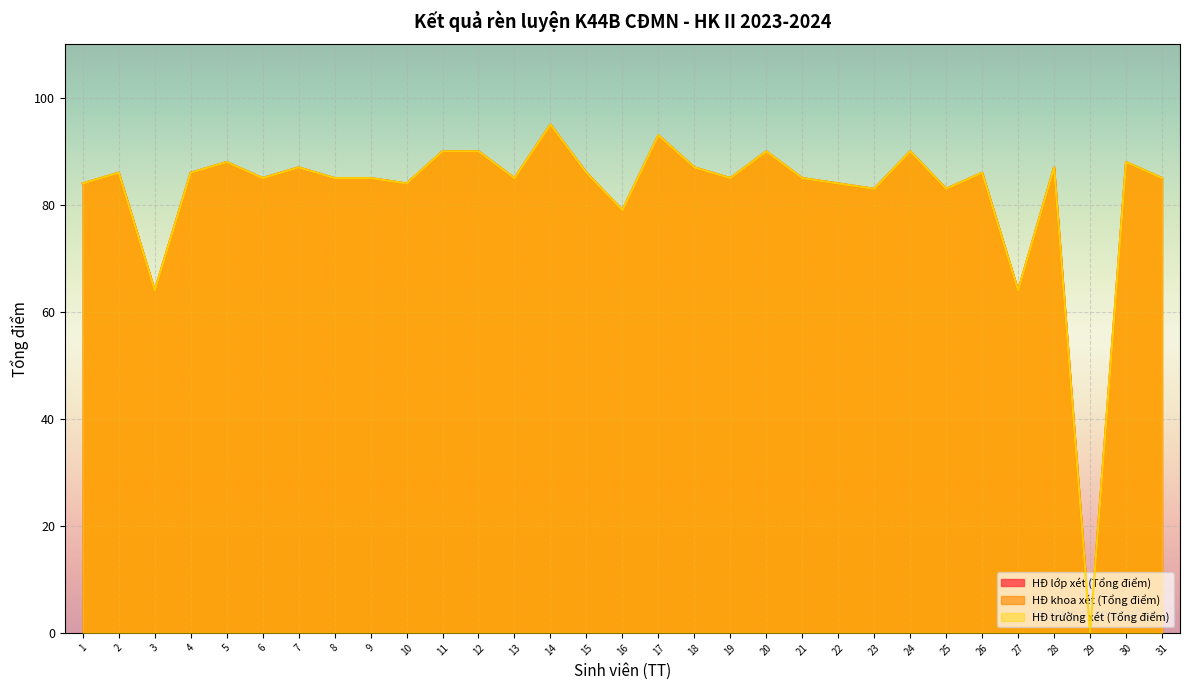

List the labels in order of HĐ khoa xét (Tổng điểm) value, largest first.

14, 17, 11, 12, 20, 24, 5, 30, 7, 18, 28, 2, 4, 15, 26, 6, 8, 9, 13, 19, 21, 31, 1, 10, 22, 23, 25, 16, 3, 27, 29